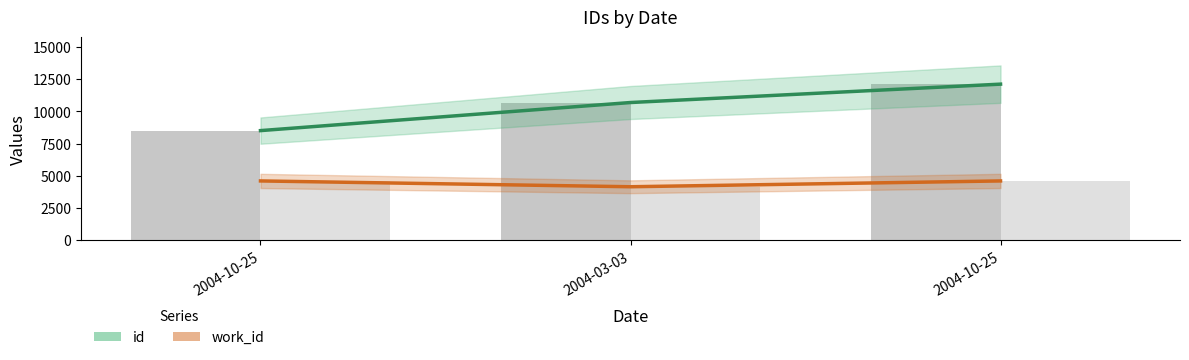

Which category has the lowest value in the id series?

2004-10-25